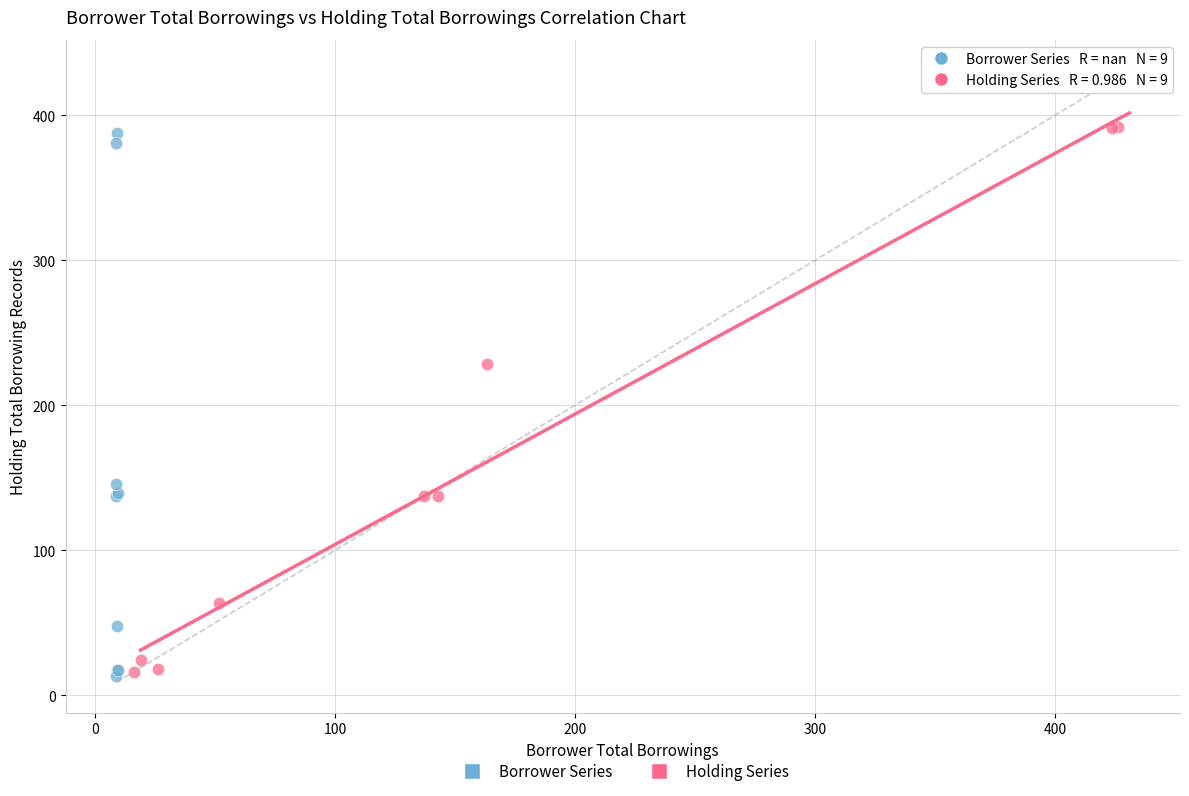

What are all the series names shown in the legend?

Borrower Series, Holding Series